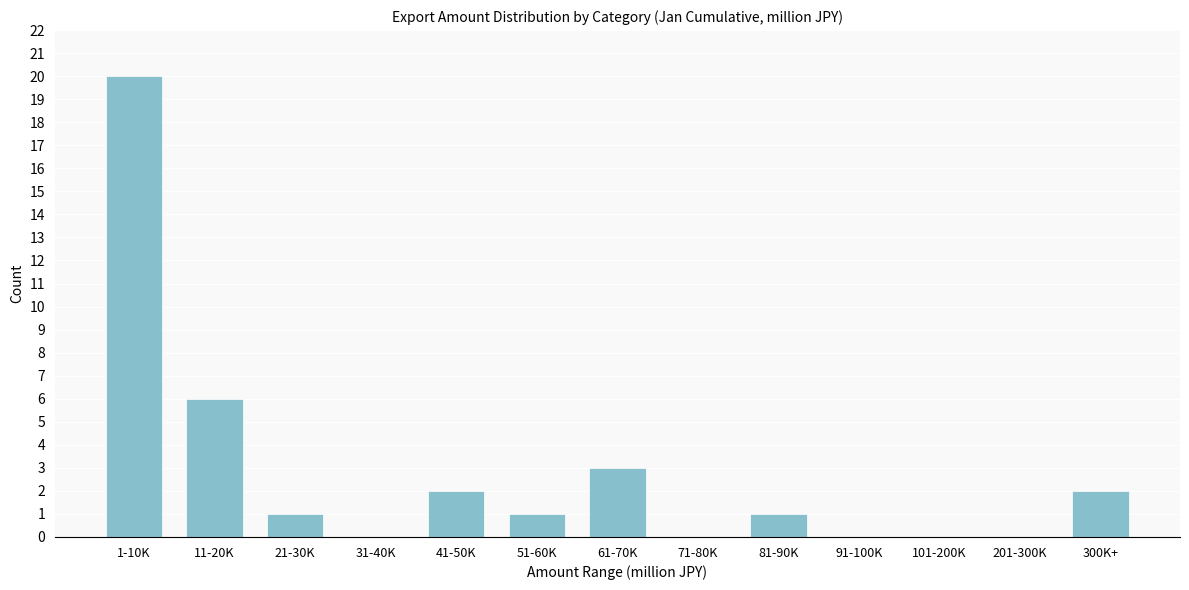

Reading right to left, what are all the values shown in this chart?

300K+=2	201-300K=0	101-200K=0	91-100K=0	81-90K=1	71-80K=0	61-70K=3	51-60K=1	41-50K=2	31-40K=0	21-30K=1	11-20K=6	1-10K=20